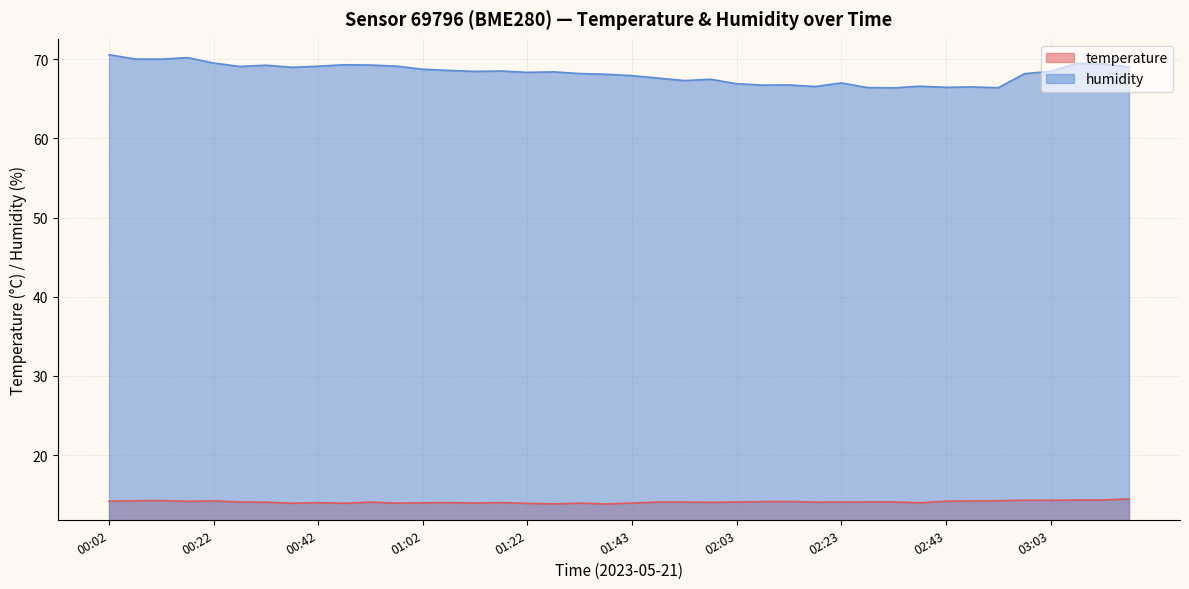

Reading right to left, transcribe all the data shown in this chart.

temperature: 03:18=14.5	03:13=14.3	03:08=14.3	03:03=14.3	02:58=14.3	02:53=14.2	02:48=14.2	02:43=14.2	02:38=14.0	02:33=14.1	02:28=14.1	02:23=14.1	02:18=14.1	02:13=14.2	02:08=14.1	02:03=14.1	01:58=14.1	01:53=14.1	01:48=14.1	01:43=13.9	01:38=13.8	01:33=13.9	01:27=13.8	01:22=13.9	01:17=14.0	01:12=13.9	01:07=14.0	01:02=14.0	00:57=13.9	00:52=14.1	00:47=13.9	00:42=14.0	00:37=13.9	00:32=14.1	00:27=14.1	00:22=14.2	00:17=14.2	00:12=14.3	00:07=14.2	00:02=14.2
humidity: 03:18=69.0	03:13=69.4	03:08=69.5	03:03=68.5	02:58=68.2	02:53=66.4	02:48=66.5	02:43=66.4	02:38=66.6	02:33=66.4	02:28=66.4	02:23=67.0	02:18=66.5	02:13=66.7	02:08=66.7	02:03=66.9	01:58=67.5	01:53=67.3	01:48=67.6	01:43=67.9	01:38=68.1	01:33=68.2	01:27=68.4	01:22=68.3	01:17=68.5	01:12=68.5	01:07=68.6	01:02=68.7	00:57=69.1	00:52=69.2	00:47=69.3	00:42=69.1	00:37=69.0	00:32=69.2	00:27=69.1	00:22=69.5	00:17=70.2	00:12=70.0	00:07=70.0	00:02=70.6